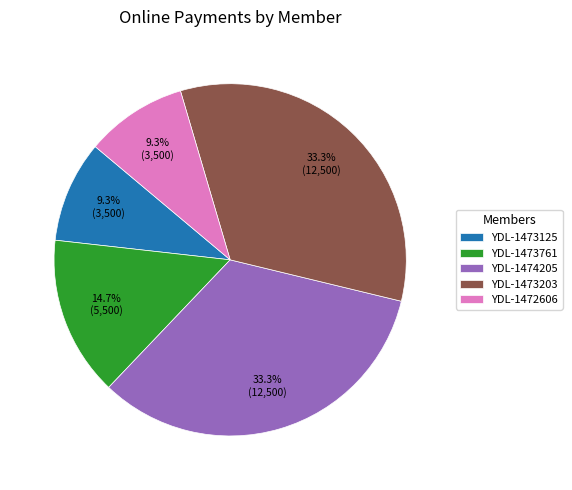

To the nearest percent, what is the average slice percentage?

20%